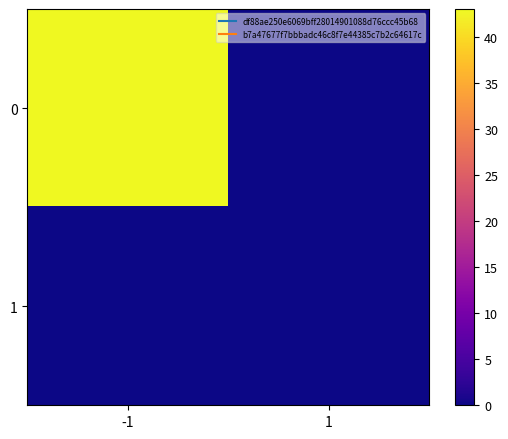

Which category has the lowest value across all series?

1